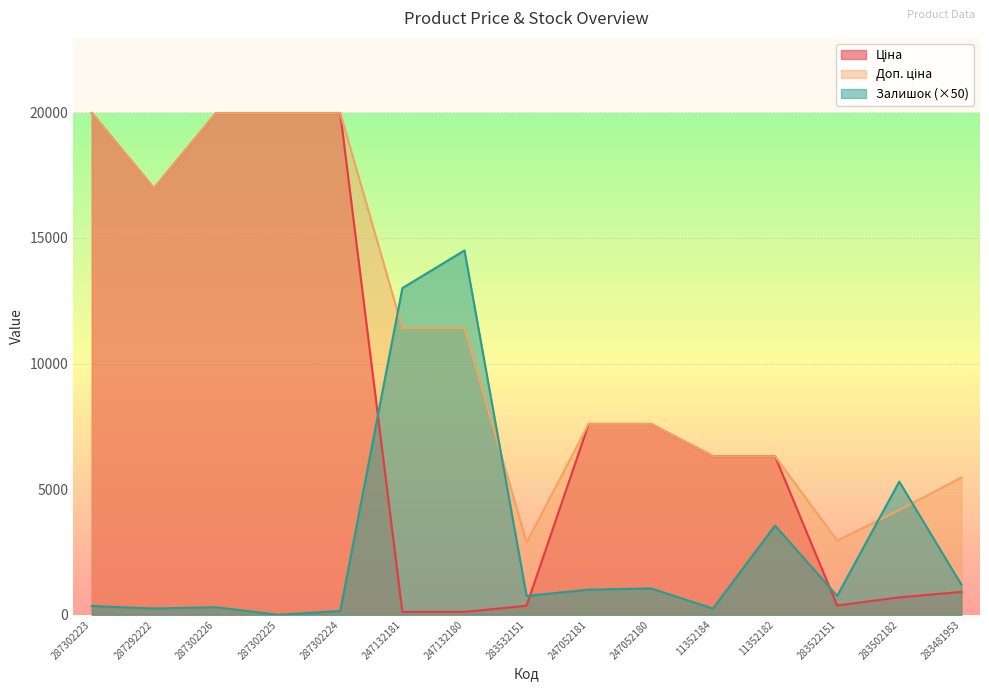

At which category is the sum across all series the highest?

287302223